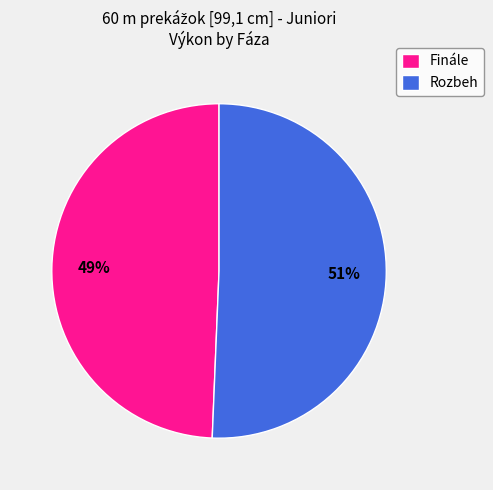

Approximately how many times larger is the value at Rozbeh compared to Finále?

1.0